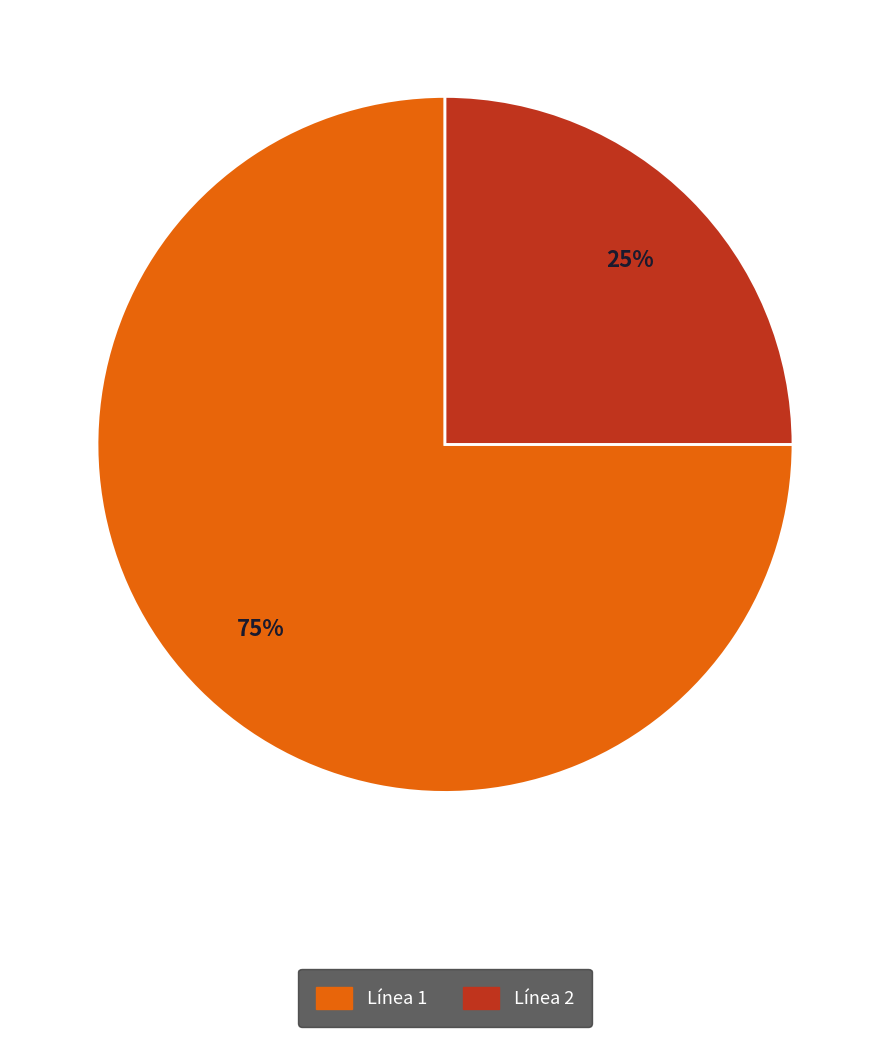

Do Línea 2 and Línea 1 together represent more than half of the pie?

Yes